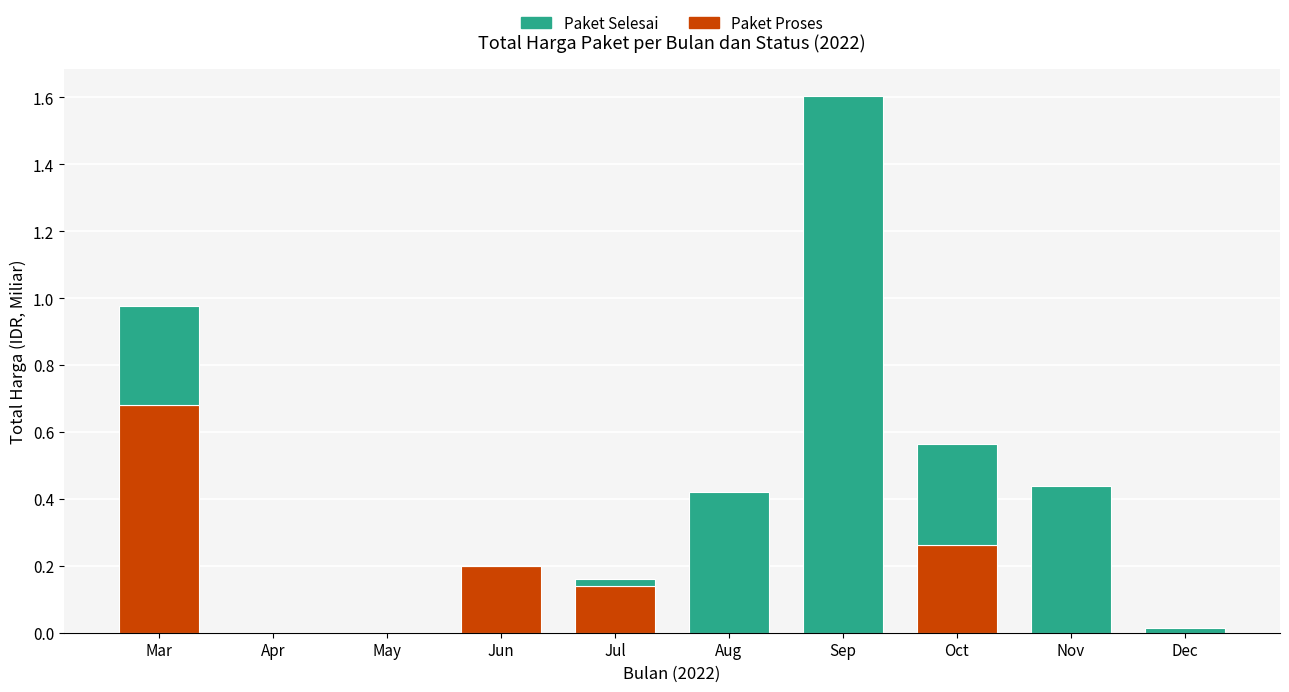

At which category is the sum across all series the highest?

Sep